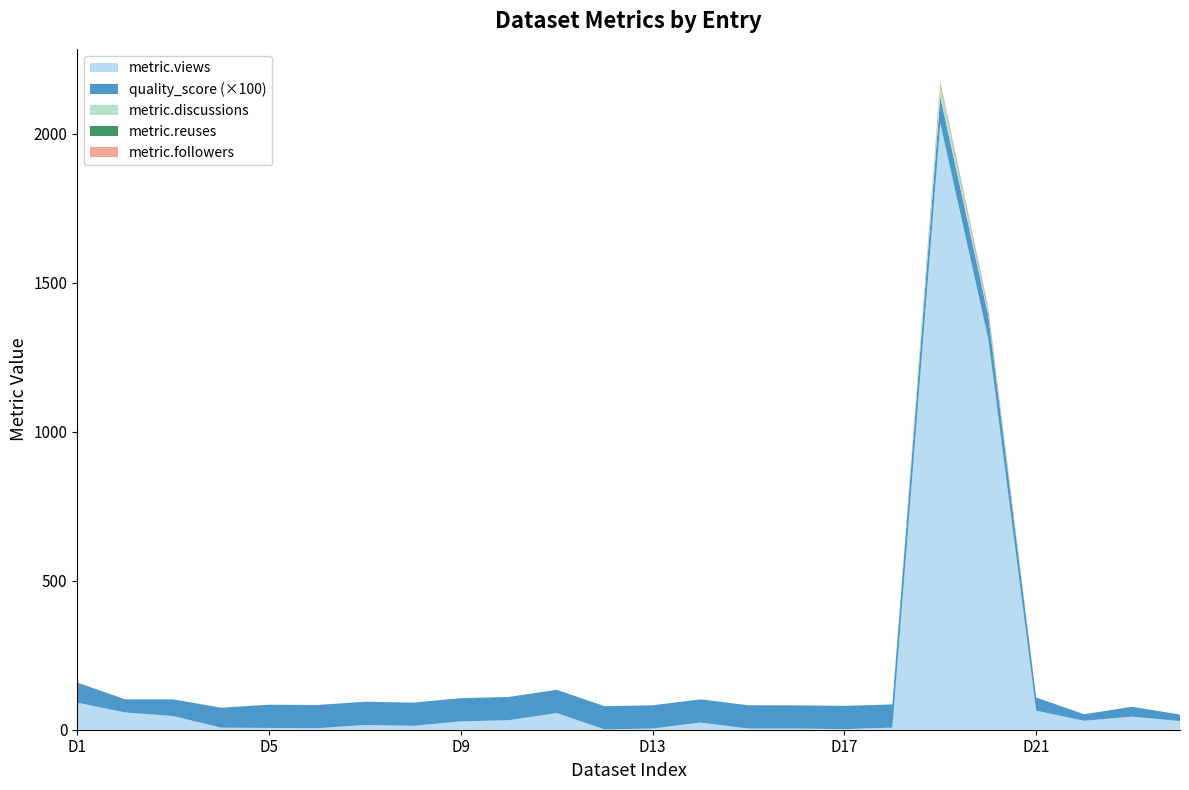

Reading right to left, extract all data points from this chart.

metric.views: 3=29.0	3=44.0	8=30.0	5=64.0	173=1313.0	172=2036.0	3=7.0	3=2.0	3=4.0	3=4.0	3=24.0	3=4.0	3=1.0	3=56.0	3=32.0	3=28.0	3=13.0	3=16.0	3=5.0	3=6.0	3=7.0	3=46.0	9=58.0	4=91.0
quality_score: 3=0.2	3=0.3	8=0.2	5=0.4	173=0.8	172=0.9	3=0.8	3=0.8	3=0.8	3=0.8	3=0.8	3=0.8	3=0.8	3=0.8	3=0.8	3=0.8	3=0.8	3=0.8	3=0.8	3=0.8	3=0.7	3=0.6	9=0.4	4=0.7
metric.discussions: 3=0.0	3=0.0	8=0.0	5=0.0	173=14.0	172=38.0	3=0.0	3=0.0	3=1.0	3=0.0	3=0.0	3=0.0	3=0.0	3=0.0	3=0.0	3=0.0	3=0.0	3=0.0	3=0.0	3=0.0	3=1.0	3=0.0	9=0.0	4=0.0
metric.reuses: 3=0.0	3=0.0	8=0.0	5=0.0	173=6.0	172=3.0	3=0.0	3=0.0	3=0.0	3=0.0	3=0.0	3=0.0	3=0.0	3=0.0	3=0.0	3=0.0	3=0.0	3=0.0	3=0.0	3=0.0	3=0.0	3=0.0	9=0.0	4=0.0
metric.followers: 3=0.0	3=0.0	8=0.0	5=0.0	173=8.0	172=11.0	3=0.0	3=0.0	3=0.0	3=0.0	3=0.0	3=0.0	3=0.0	3=0.0	3=0.0	3=0.0	3=0.0	3=0.0	3=0.0	3=0.0	3=0.0	3=0.0	9=0.0	4=1.0